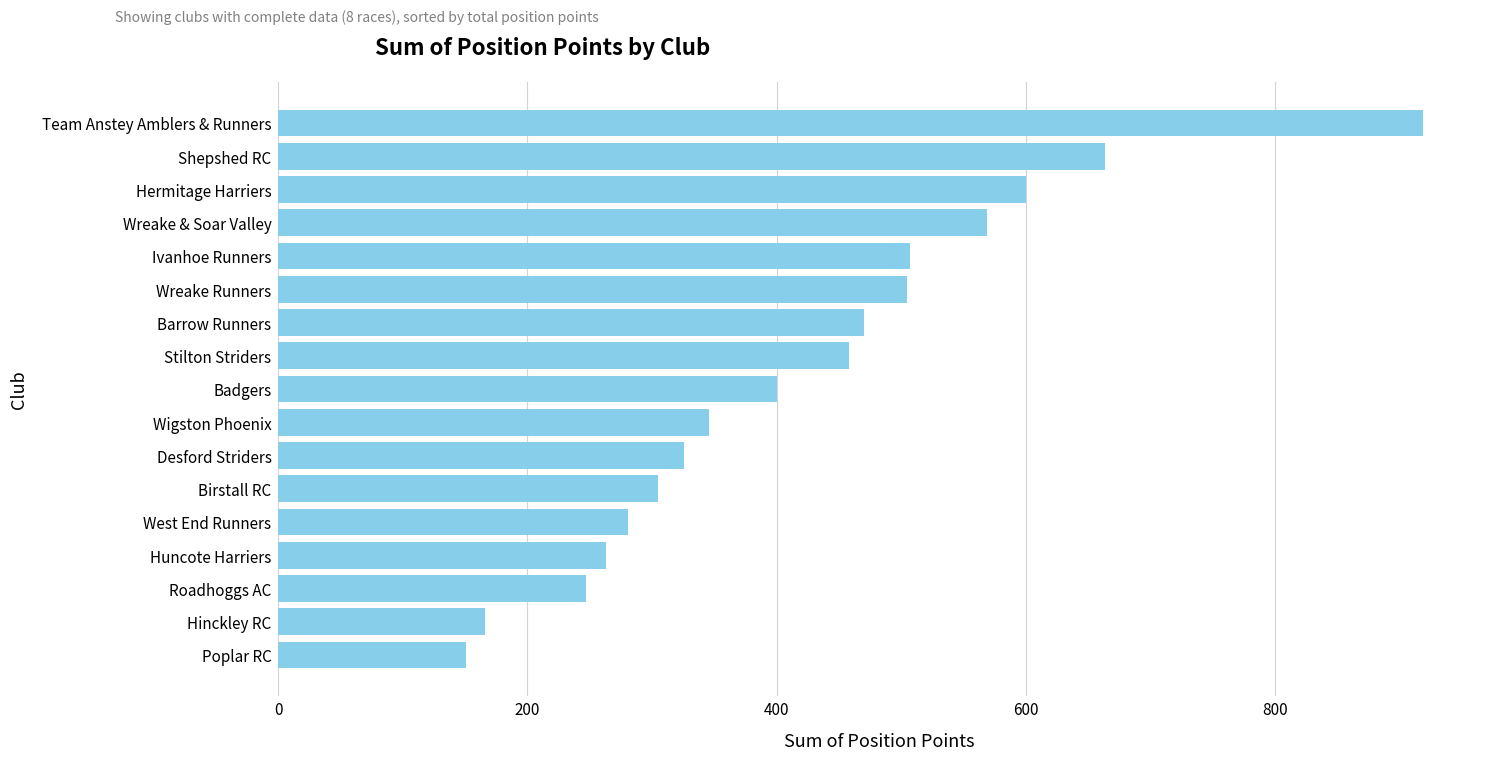

What value does the data have at Huncote Harriers, to the nearest 100?

300